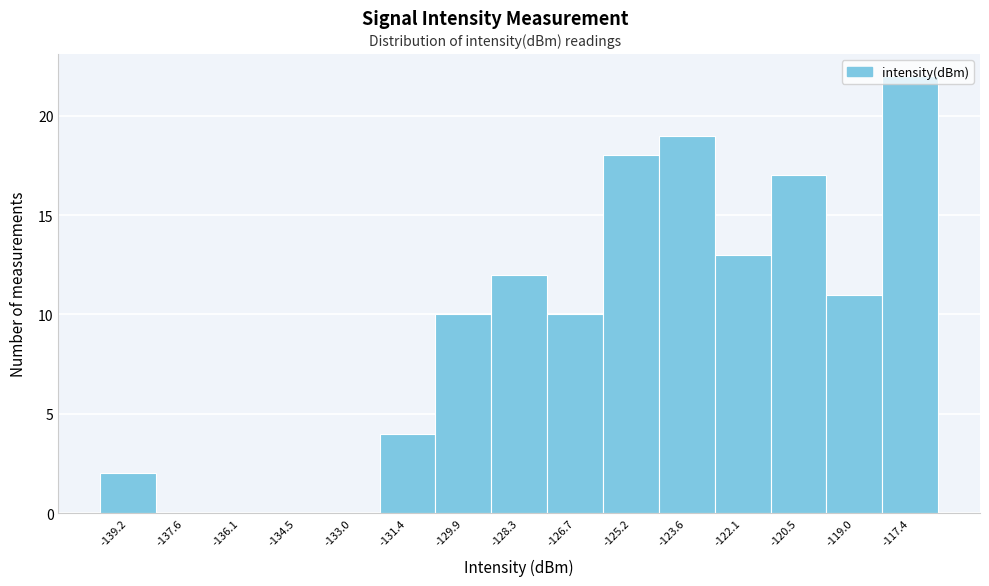

What is the sum of all values?

138